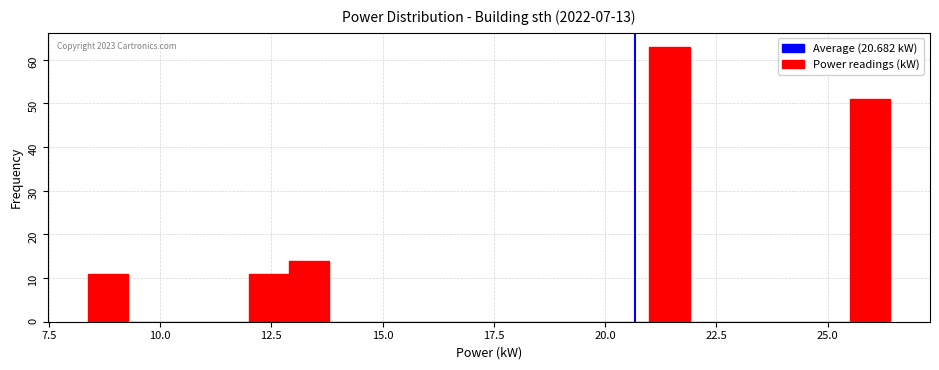

Read against the x-axis, roughly where is the centre of the tallest bar?

21.5